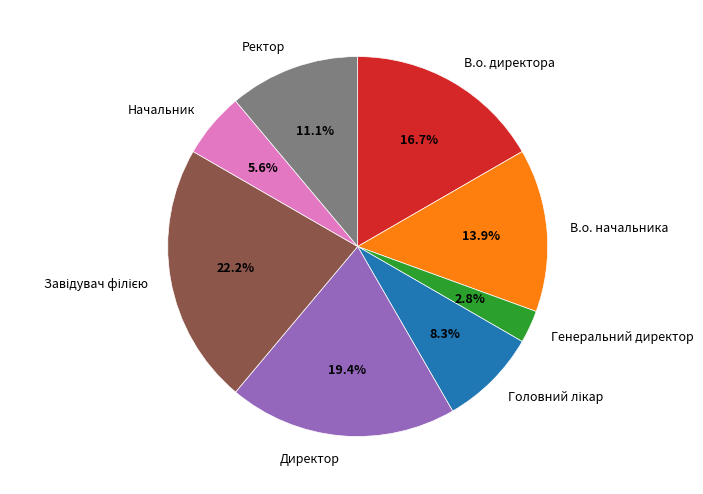

How many slices are in this pie chart?

8